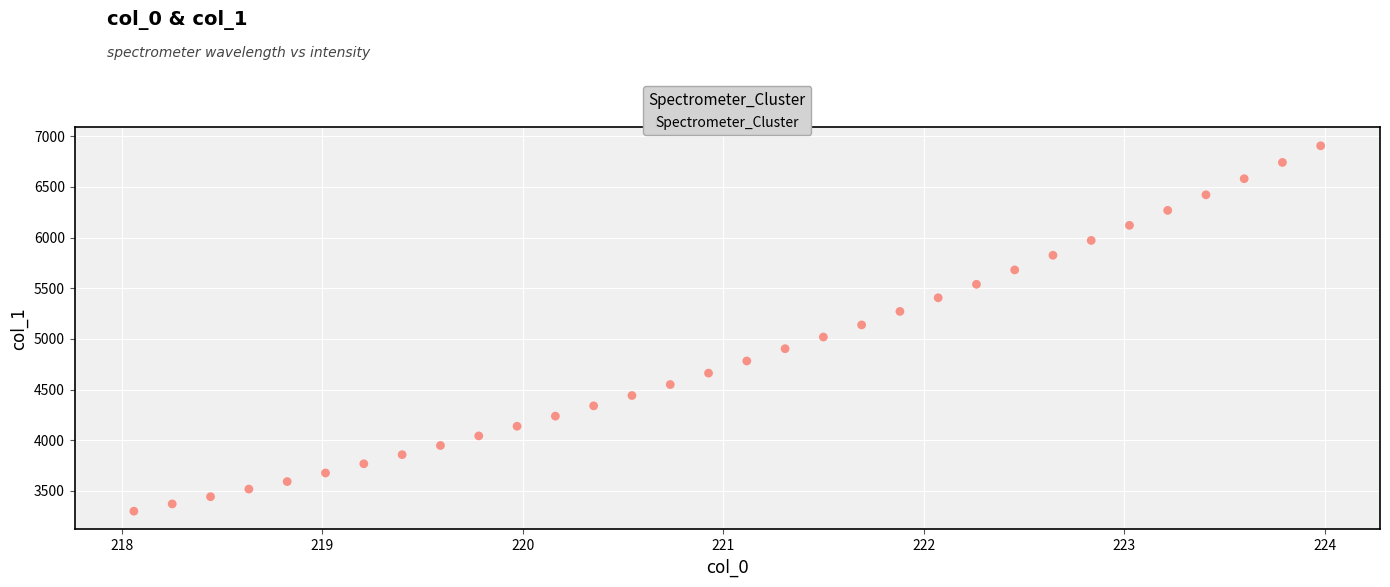

What is the range of X values (max minus min)?

5.9